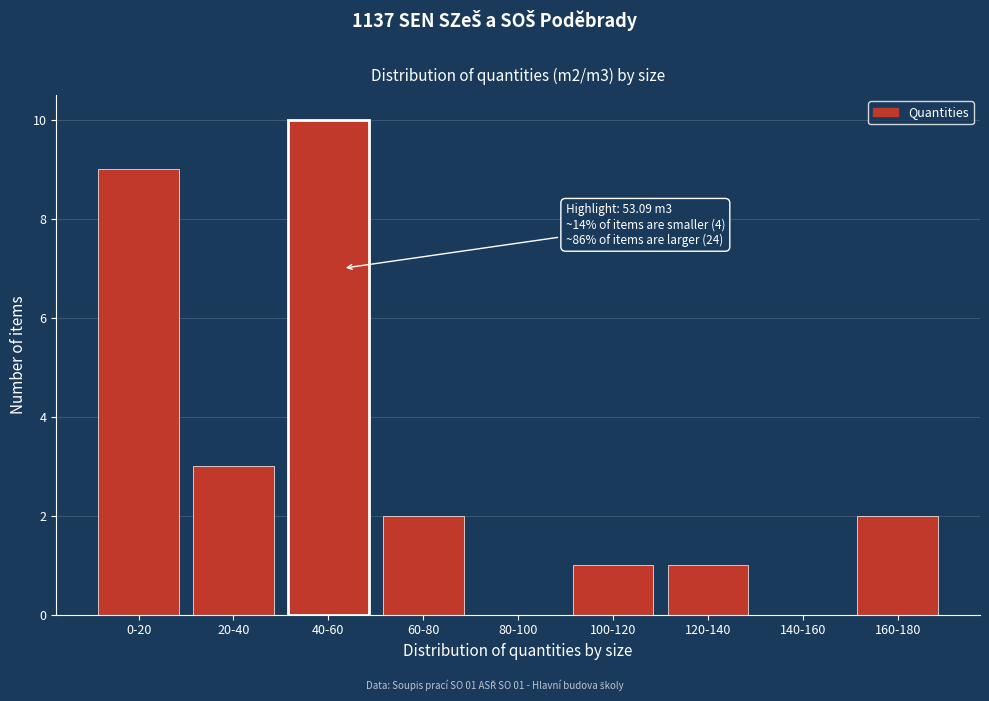

Reading left to right, extract all data points from this chart.

0-20=9	20-40=3	40-60=10	60-80=2	80-100=0	100-120=1	120-140=1	140-160=0	160-180=2